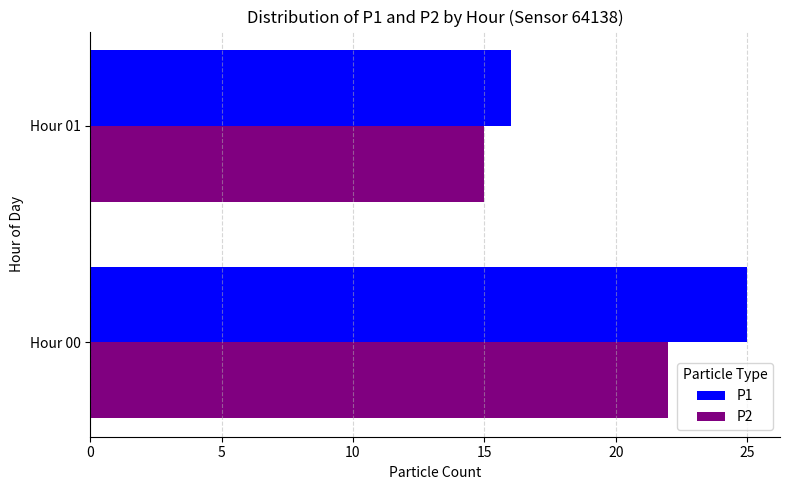

What is the difference between the P1 values at Hour 00 and Hour 01?

9